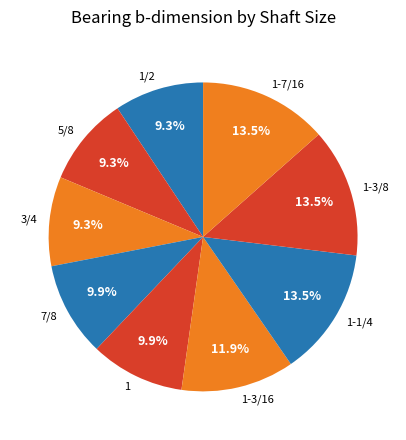

Between 3/4 and 1-3/8, which is larger?

1-3/8